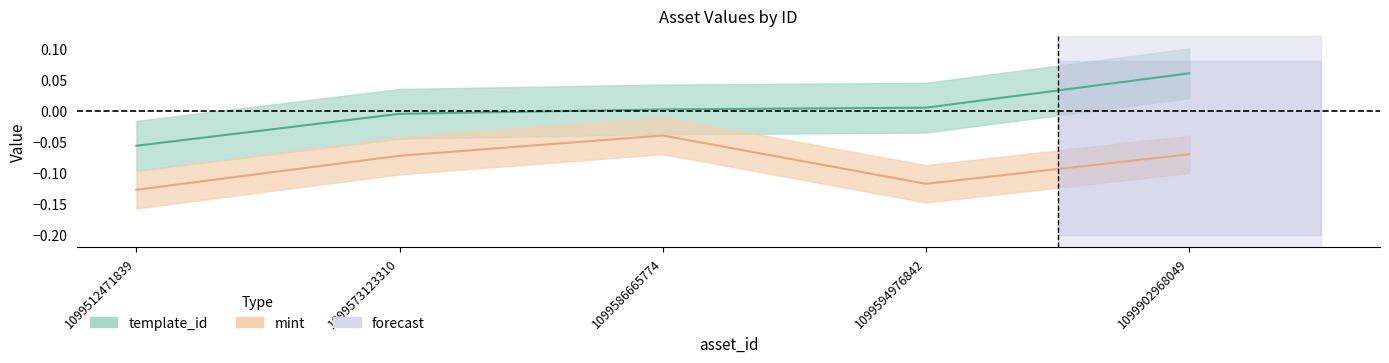

At how many categories does at least one series exceed 0?

3